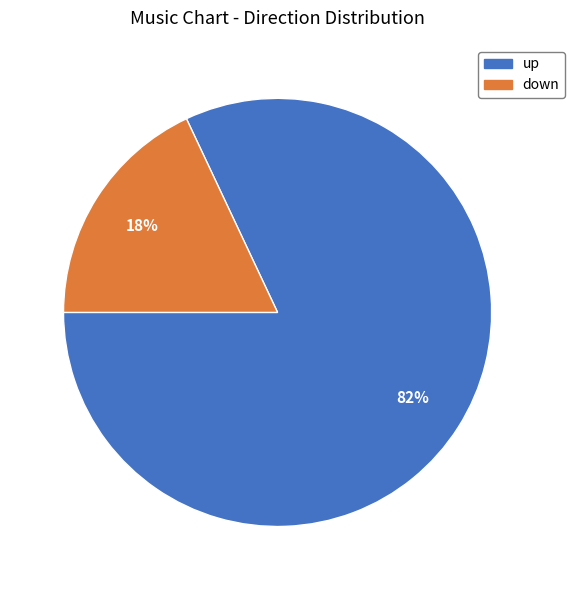

Count the number of slices in the pie.

2